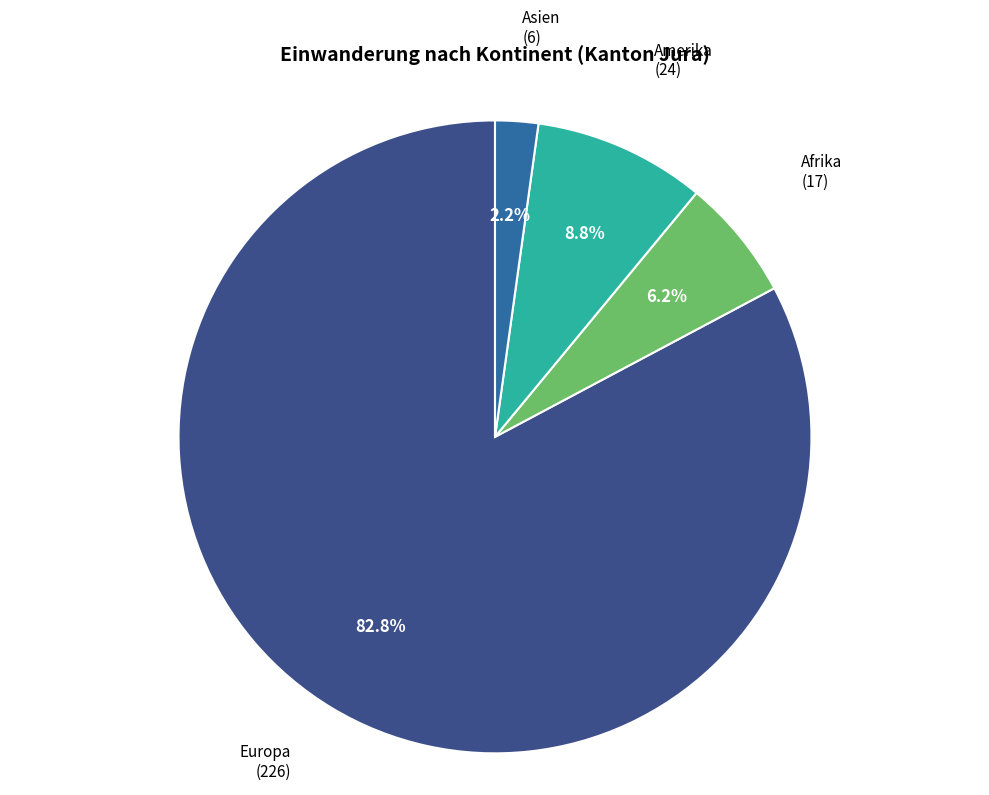

Is there a majority slice in this chart?

Yes